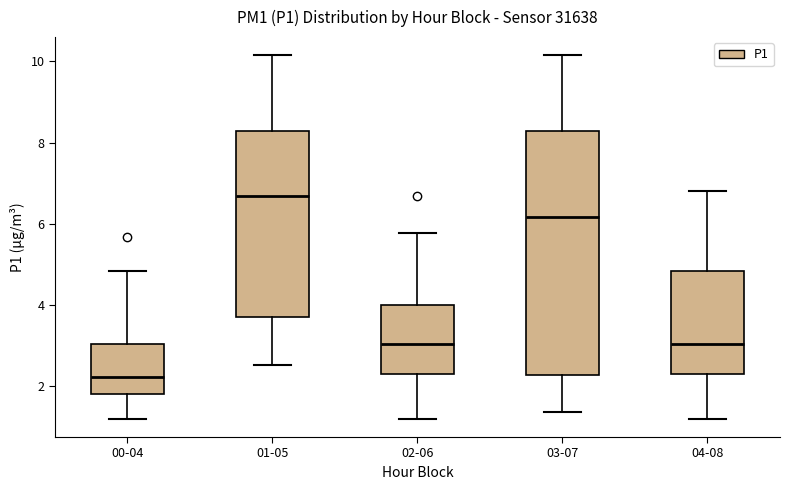

Where does the upper whisker of the box for 01-05 end on the y-axis? The values are not printed on the chart, so give them approximately, as read against the axis.

10.2